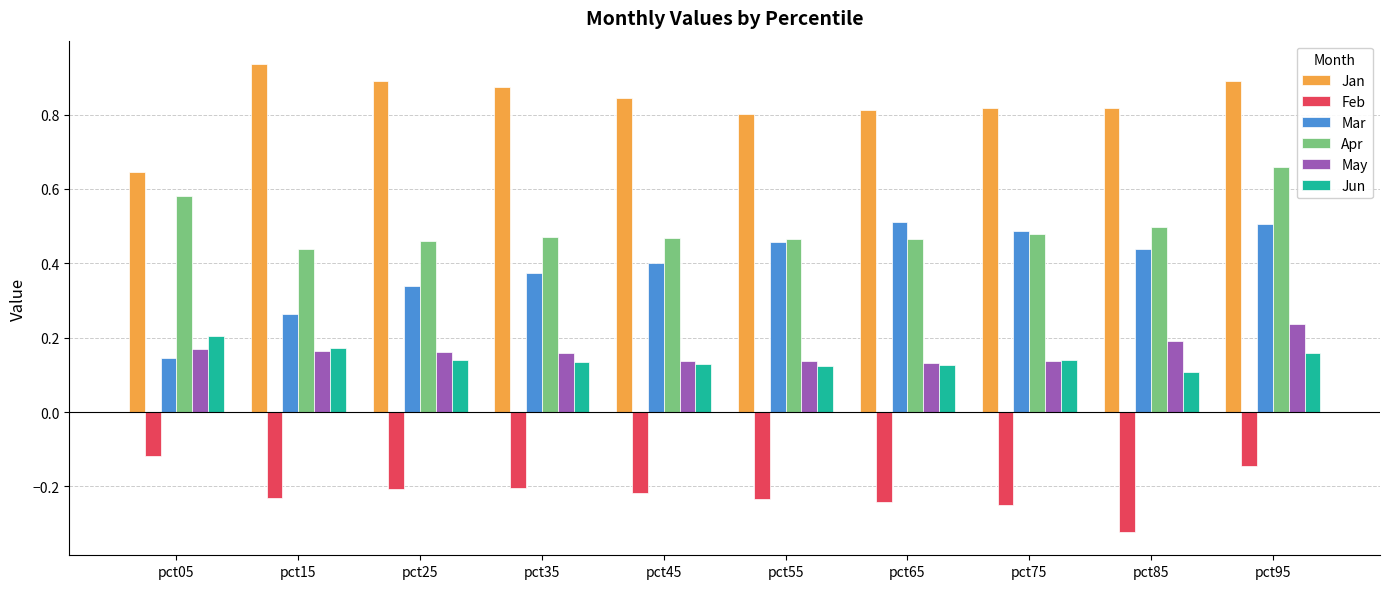

The value of Jan at pct45 is 1.2. True or false?

False